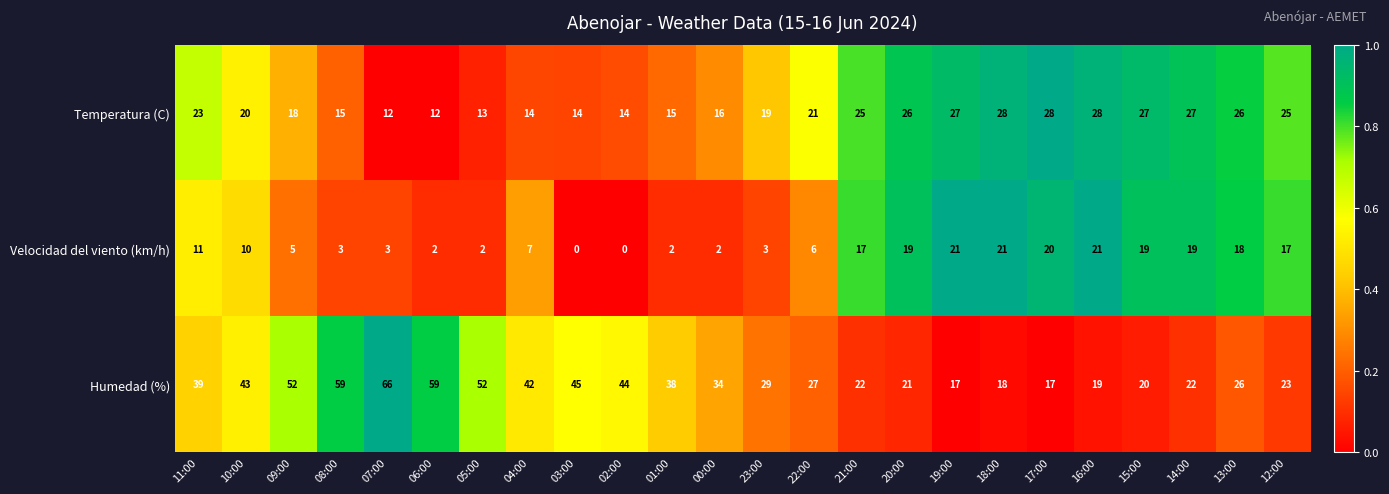

What is the total value across all series at 12:00?

65